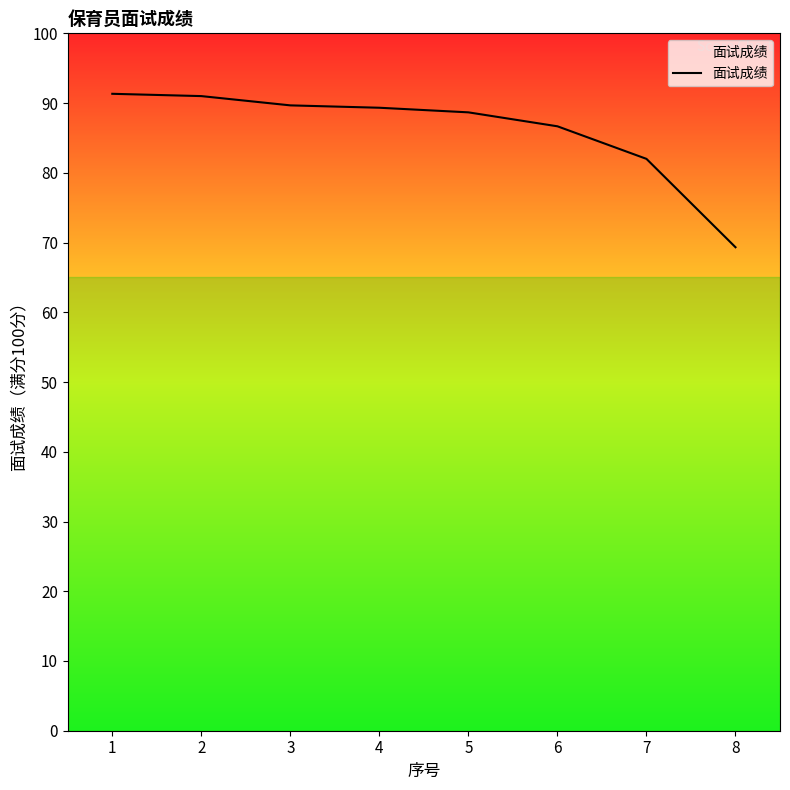

What is the difference between the maximum and minimum values?

22.0